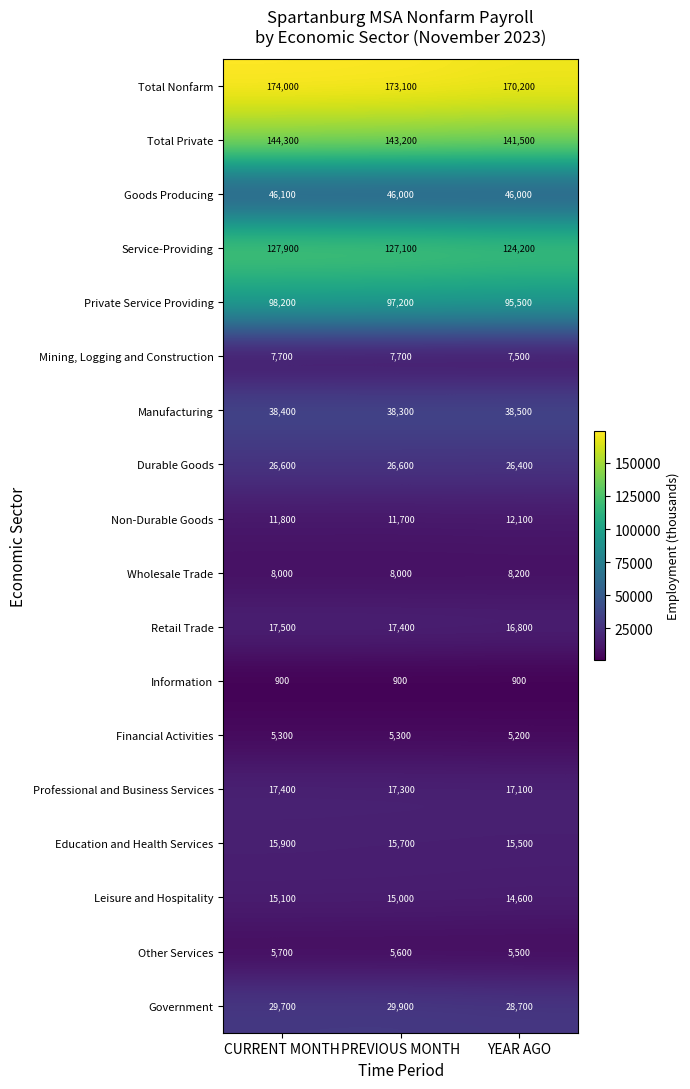

What is the spread (max minus min) of values at CURRENT MONTH?

173100